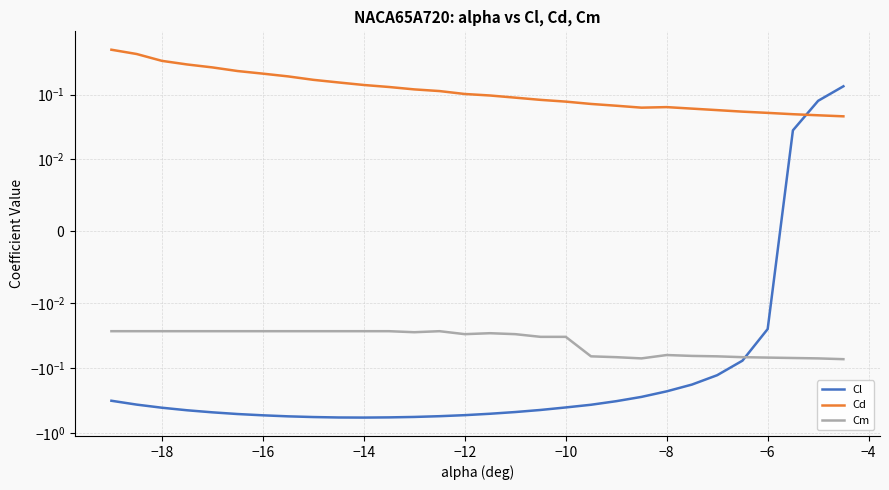

True or false: Cm and Cd intersect in this chart.

False